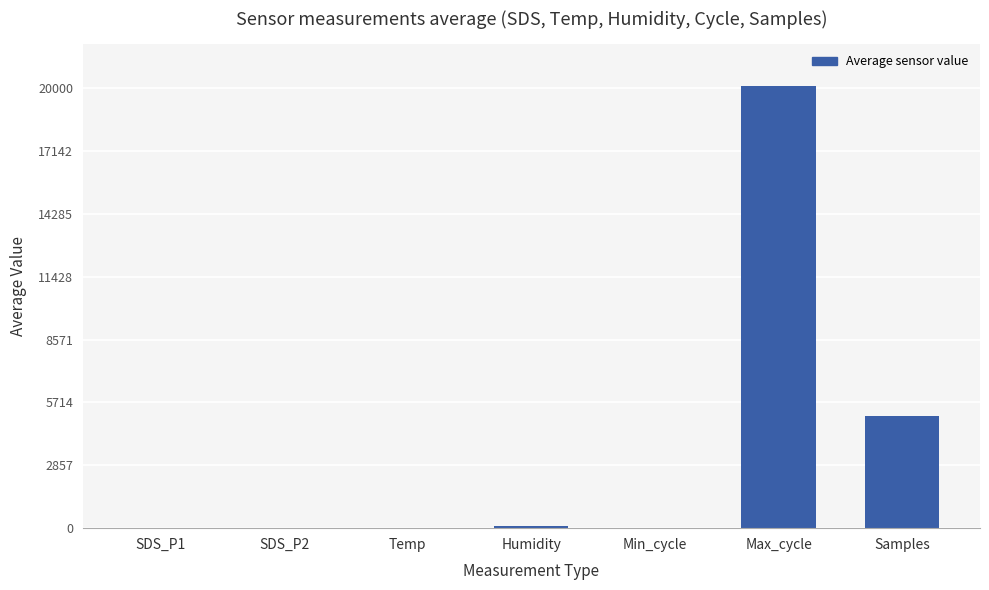

At which label is the value closest to 10045?

Samples